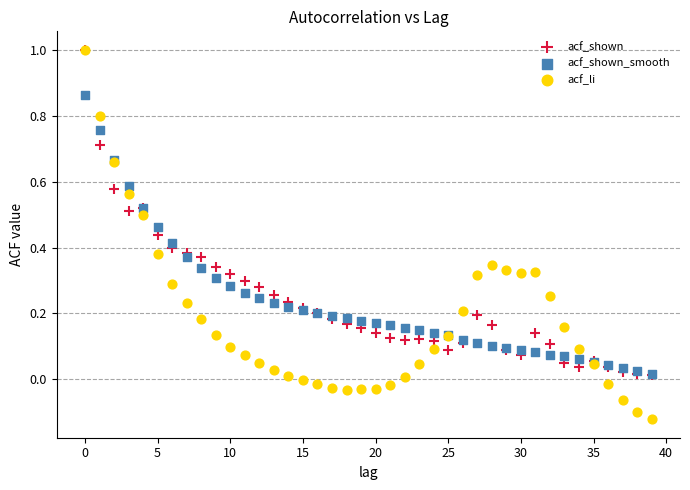

Which series reaches the minimum Y coordinate?

acf_li